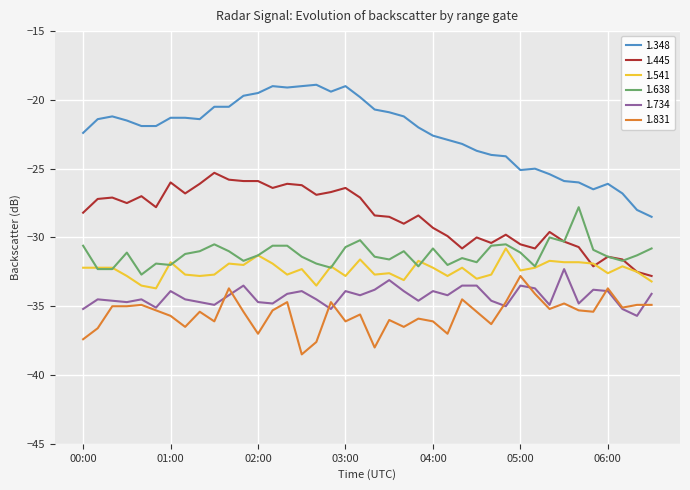

Which series has the largest range (max minus min)?

1.348